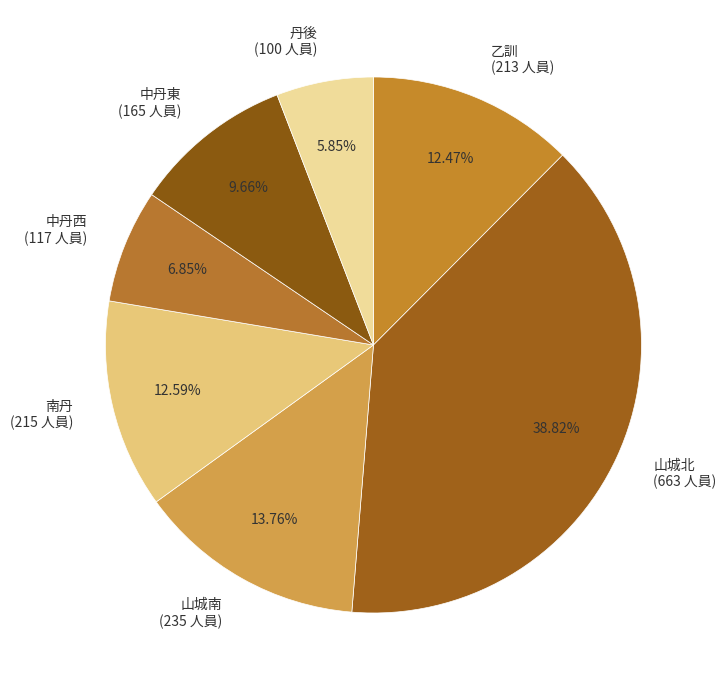

Which slice is the smallest?

丹後